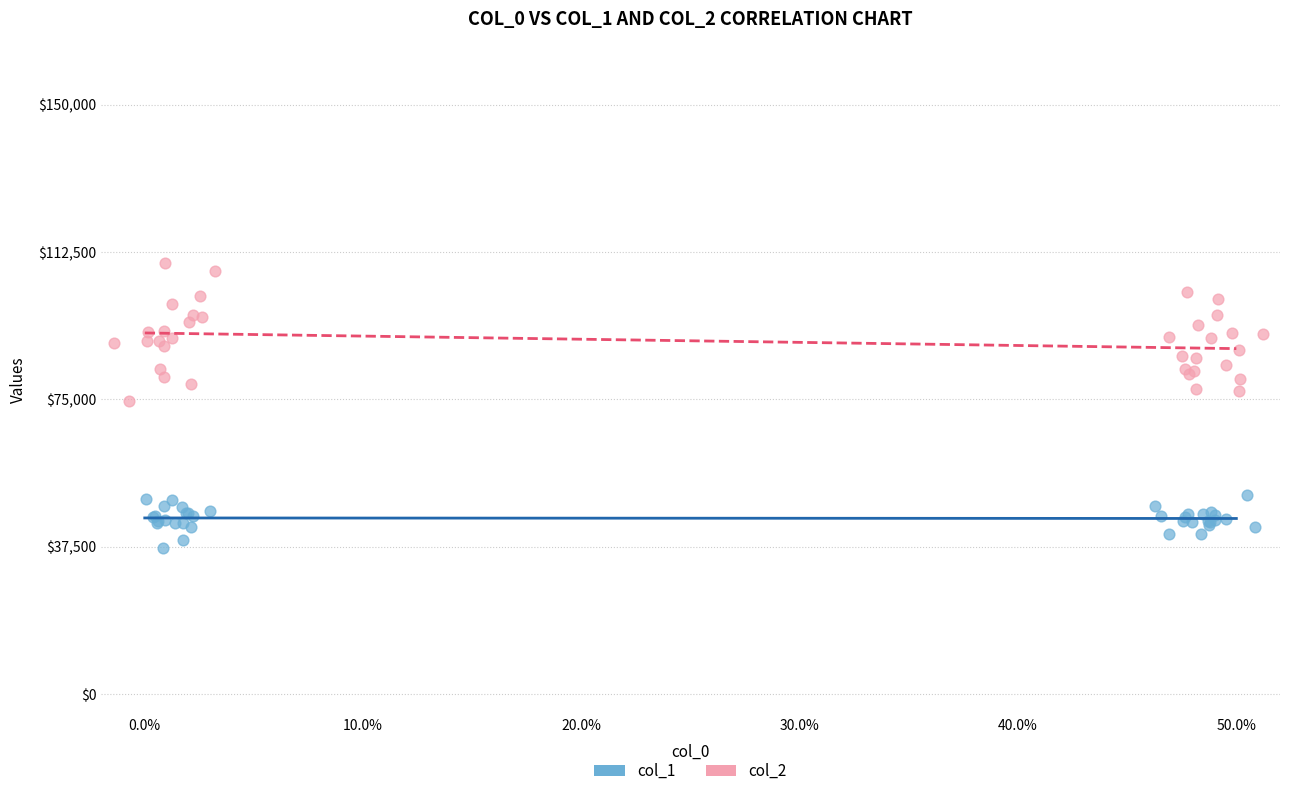

Which series has the largest Y range (max minus min)?

col_2